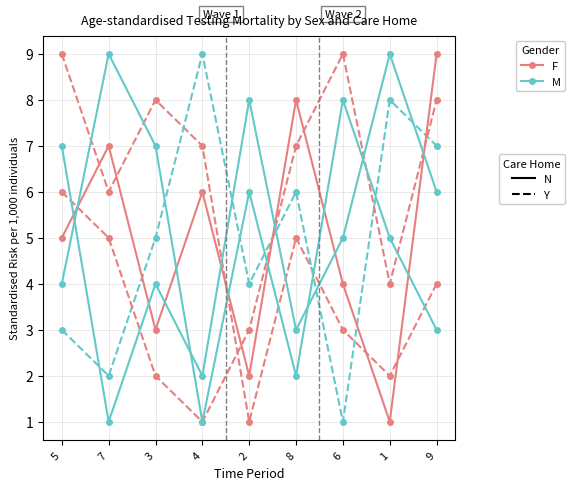

What is the smallest value displayed?

1